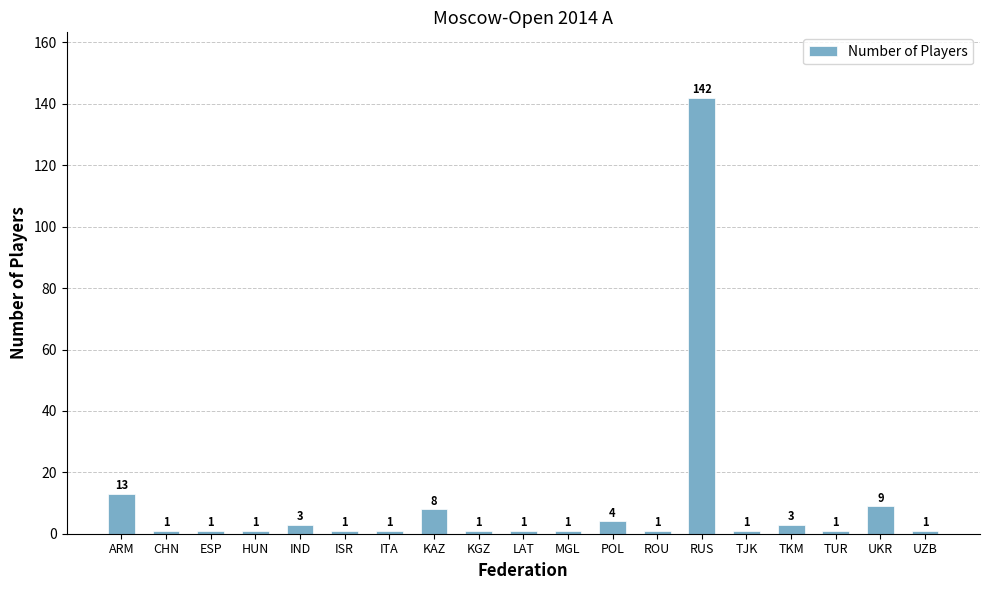

What is the value of the 4th bar from the left?

1